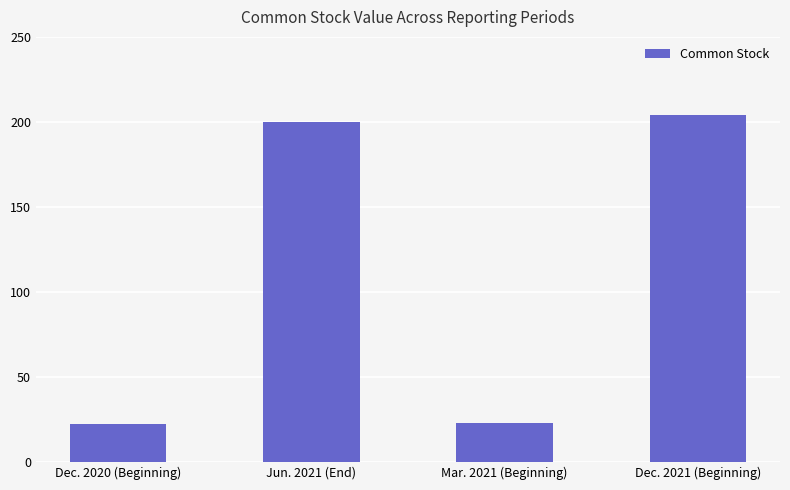

What is the maximum value shown in the chart?

204